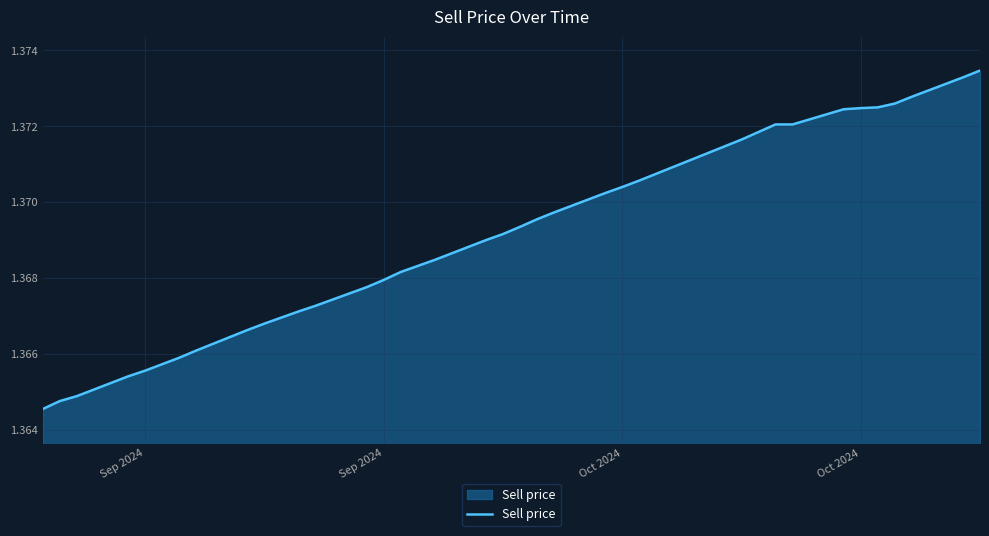

How many lines are shown in the chart?

1